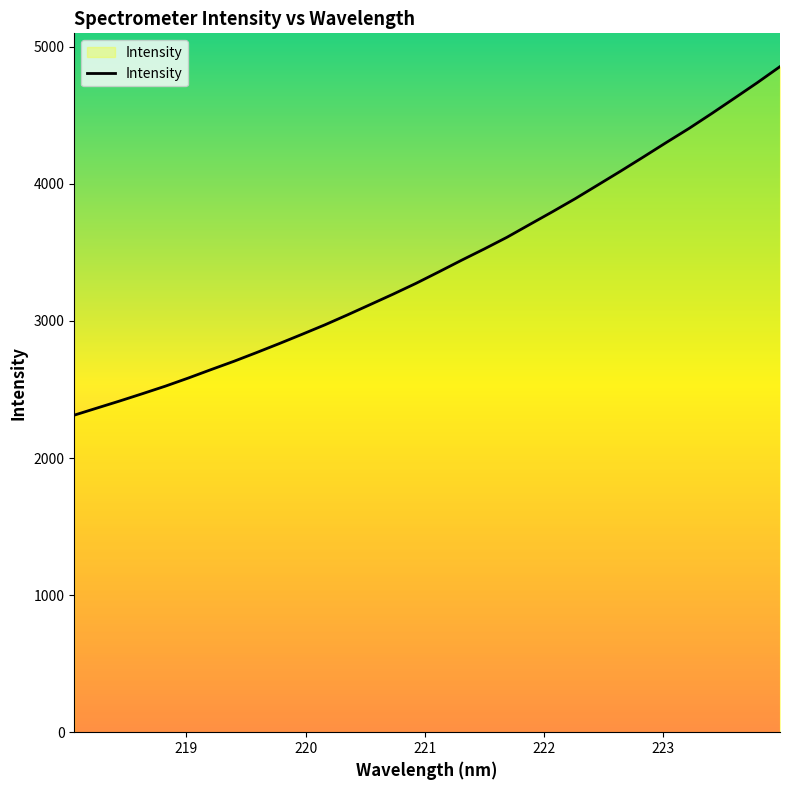

How many lines are shown in the chart?

1